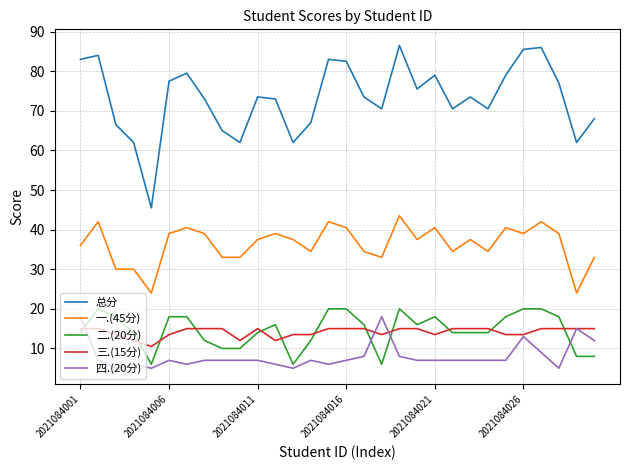

Which series has the largest range (max minus min)?

总分